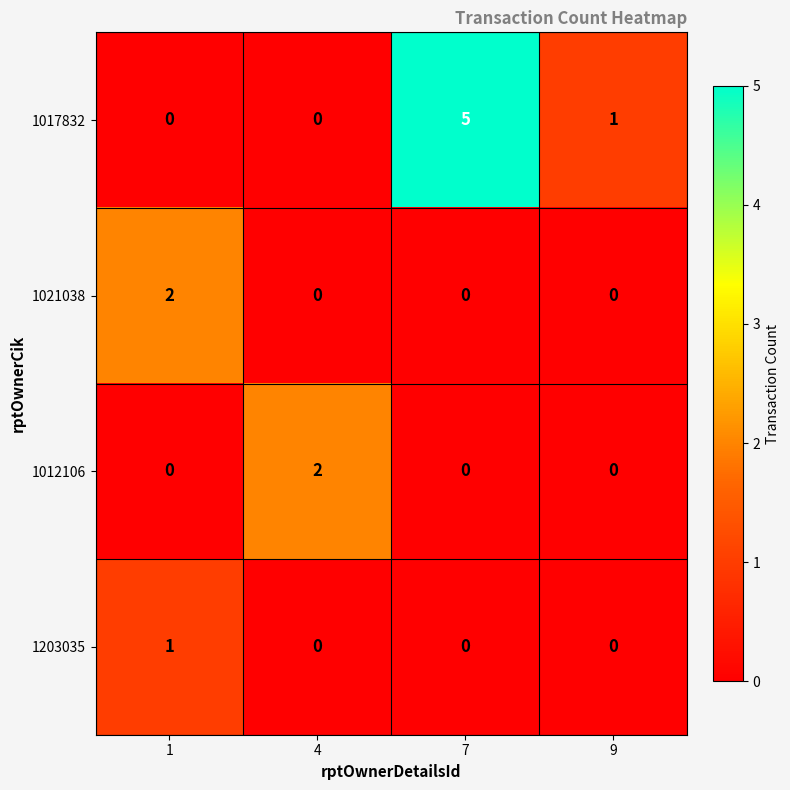

What is the difference between the maximum and minimum values in the 1017832 series?

5